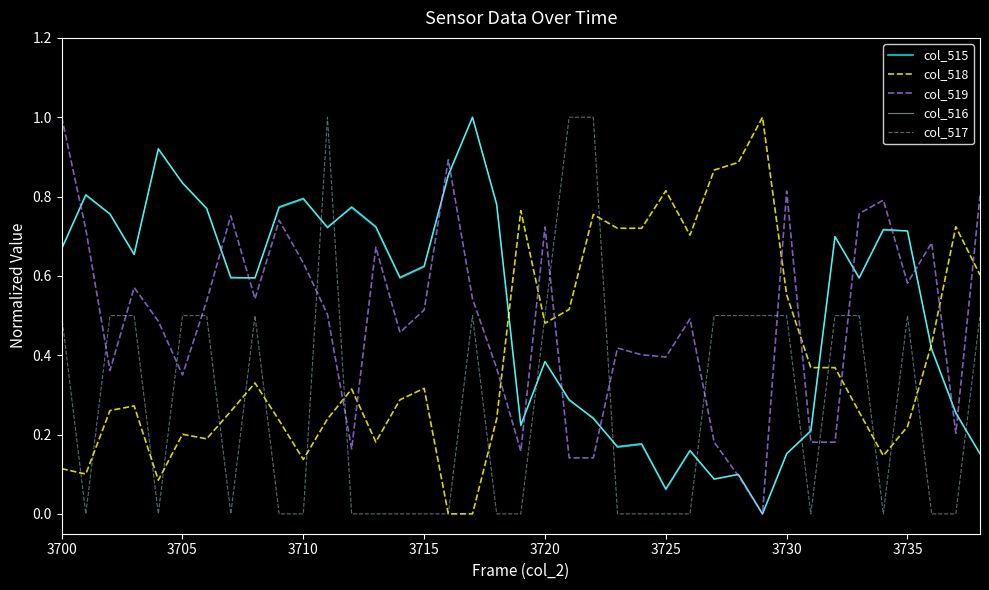

True or false: col_517 and col_516 intersect in this chart.

True